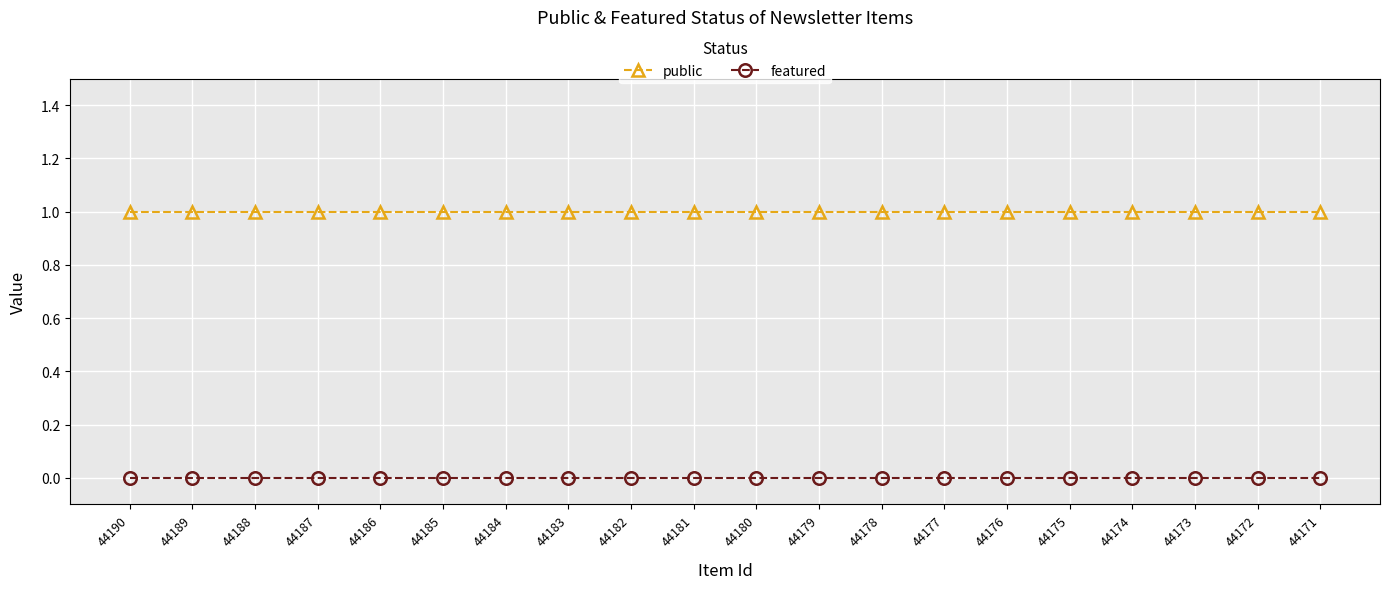

Does the chart have visible grid lines?

Yes